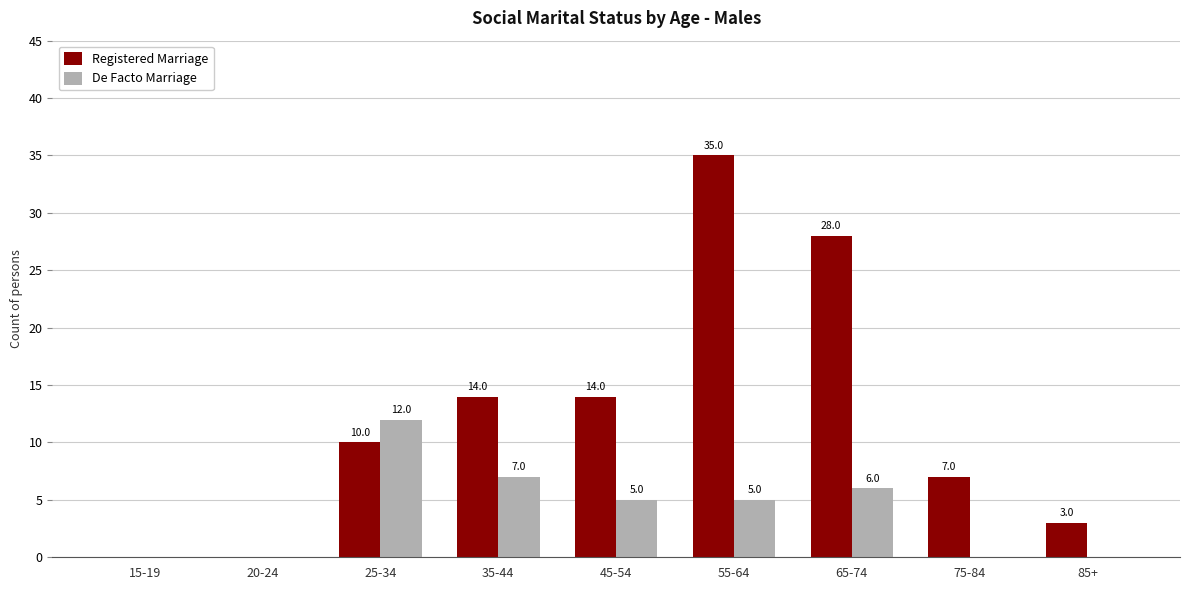

The De Facto Marriage series shows 4 at 35-44. True or false?

False